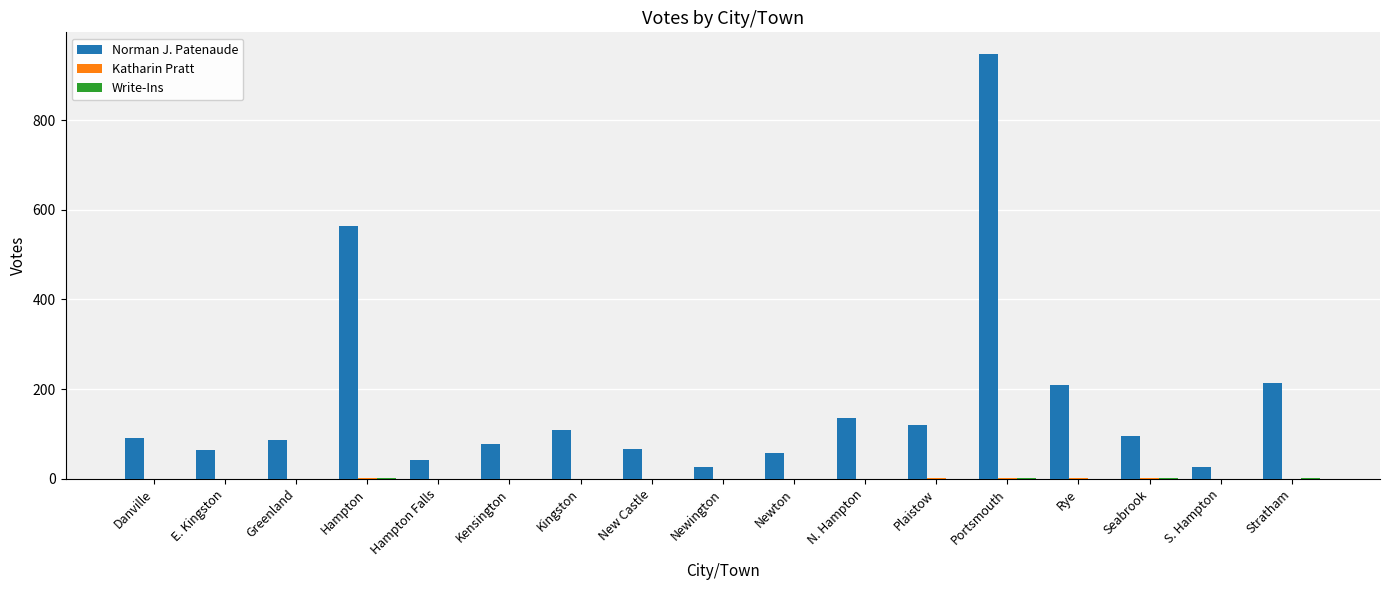

Where is Norman J. Patenaude nearest to the value 487?

Hampton